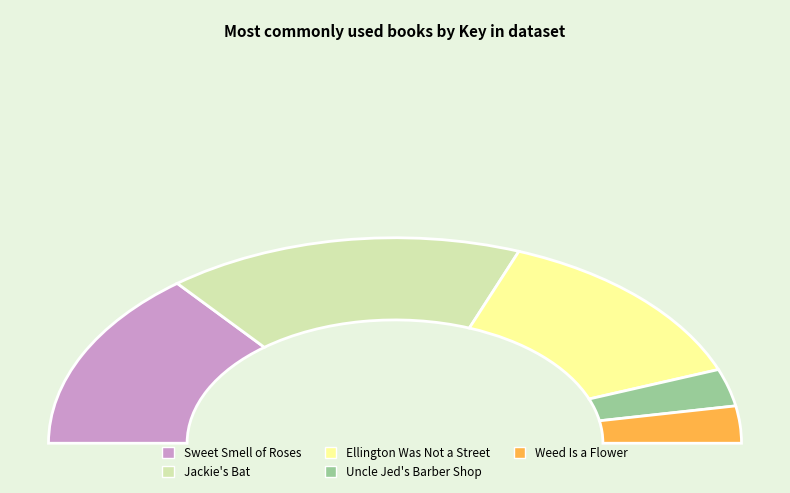

Is Sweet Smell of Roses the majority of the pie?

No